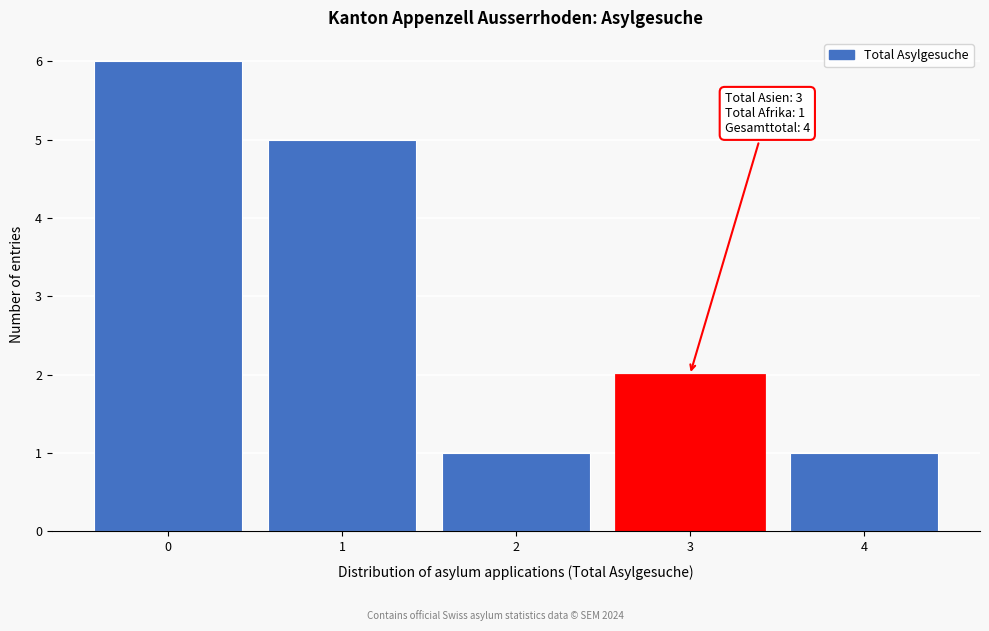

Which range on the x-axis has the tallest bar?

-0.5 to 0.5